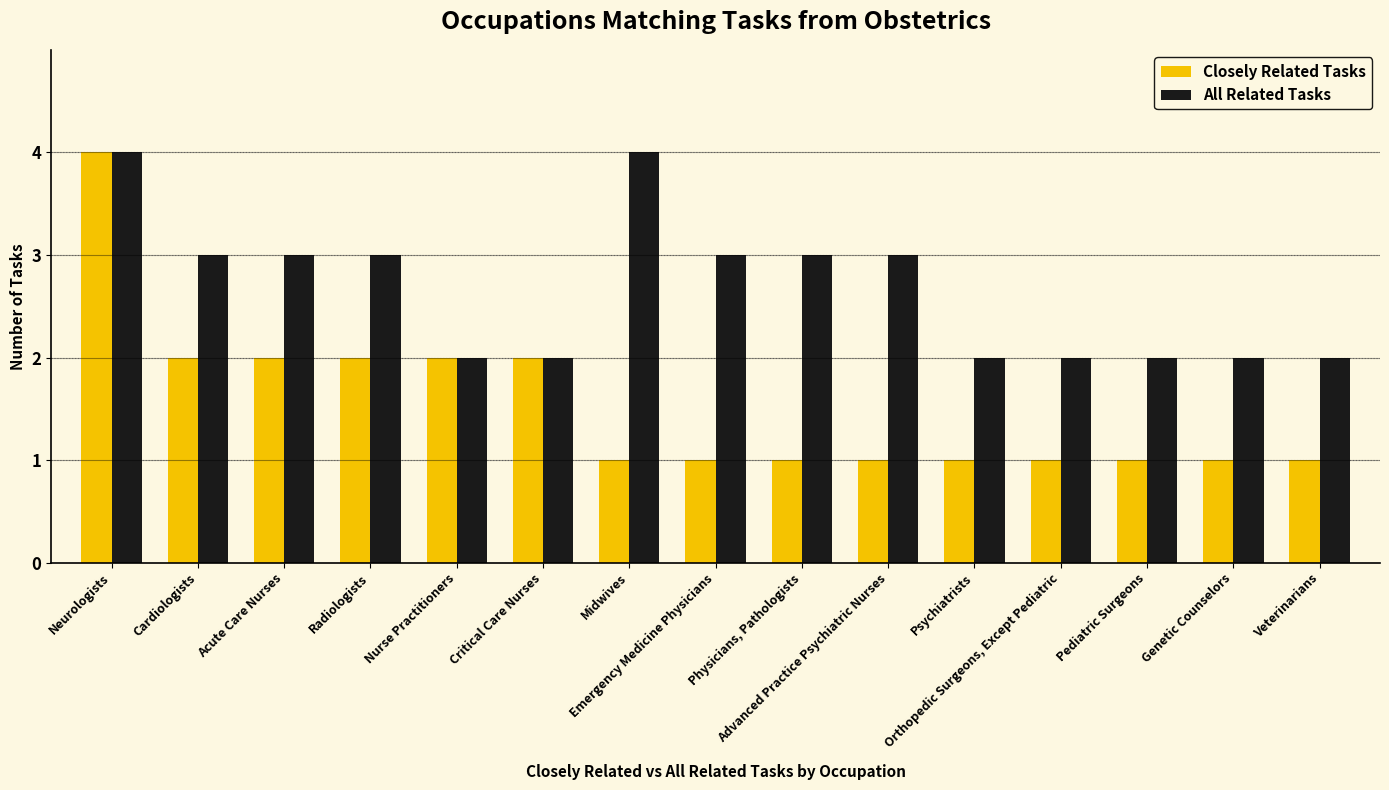

Reading right to left, list all the values displayed in this chart.

Closely Related Tasks: Veterinarians=1	Genetic Counselors=1	Pediatric Surgeons=1	Orthopedic Surgeons, Except Pediatric=1	Psychiatrists=1	Advanced Practice Psychiatric Nurses=1	Physicians, Pathologists=1	Emergency Medicine Physicians=1	Midwives=1	Critical Care Nurses=2	Nurse Practitioners=2	Radiologists=2	Acute Care Nurses=2	Cardiologists=2	Neurologists=4
All Related Tasks: Veterinarians=2	Genetic Counselors=2	Pediatric Surgeons=2	Orthopedic Surgeons, Except Pediatric=2	Psychiatrists=2	Advanced Practice Psychiatric Nurses=3	Physicians, Pathologists=3	Emergency Medicine Physicians=3	Midwives=4	Critical Care Nurses=2	Nurse Practitioners=2	Radiologists=3	Acute Care Nurses=3	Cardiologists=3	Neurologists=4